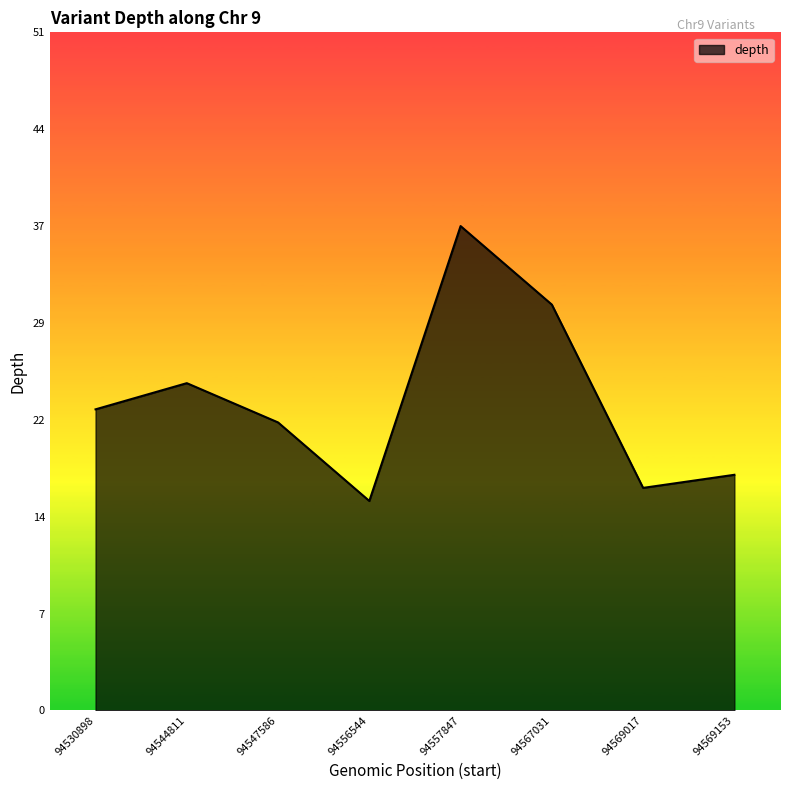

What is the value of the 3rd point from the left?

22